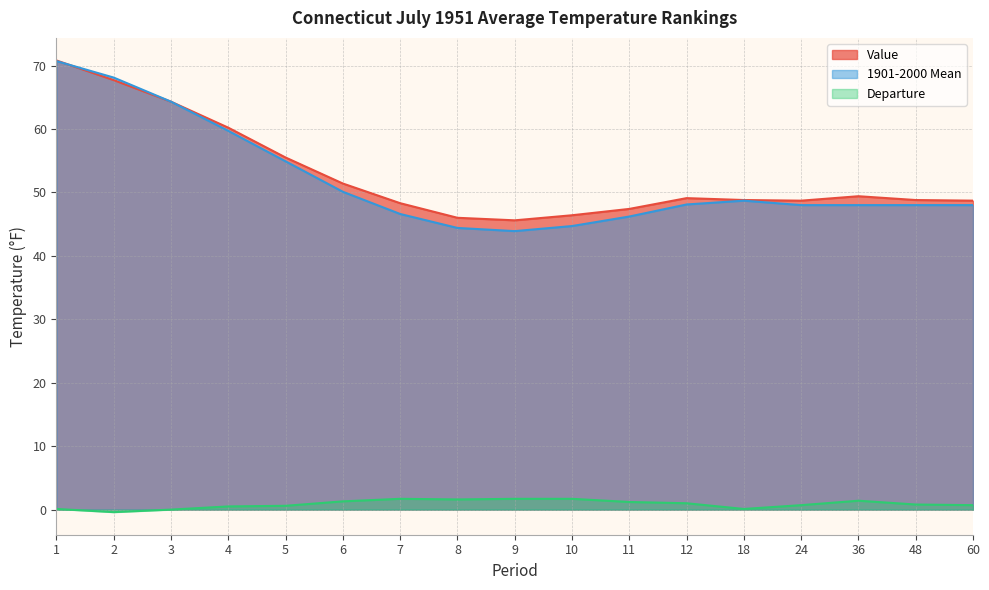

Between 6 and 24, which series saw the biggest shift?

Value